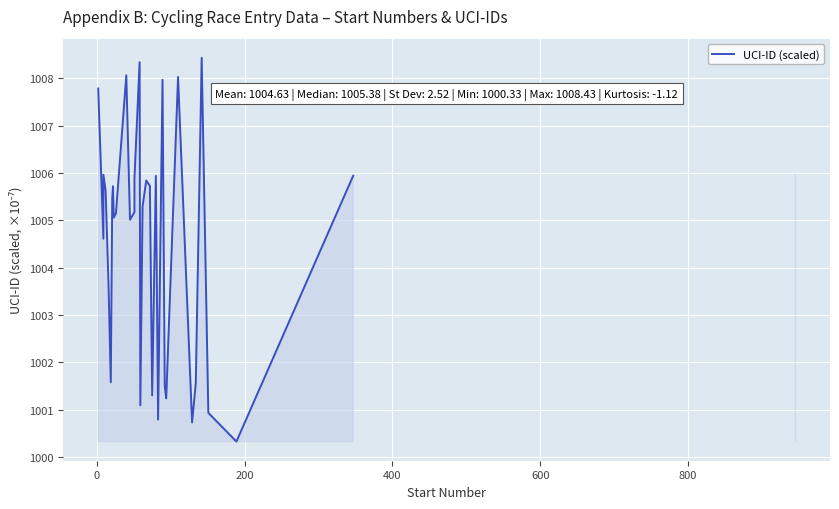

How many values exceed 1005?

22